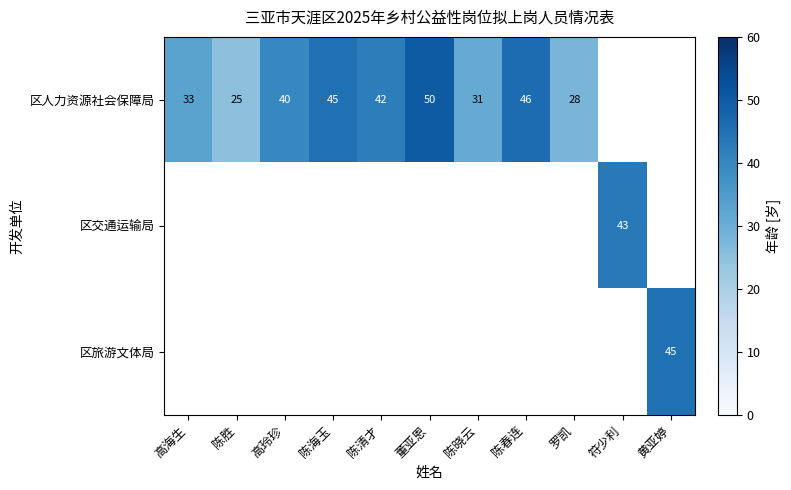

Between 陈清才 and 陈晓云, which is larger?

陈清才